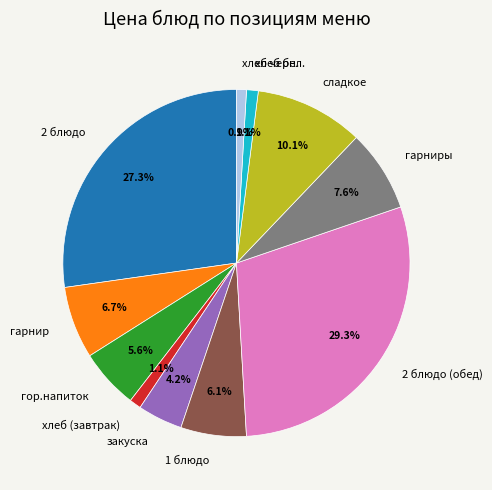

How many segments does this pie chart have?

11